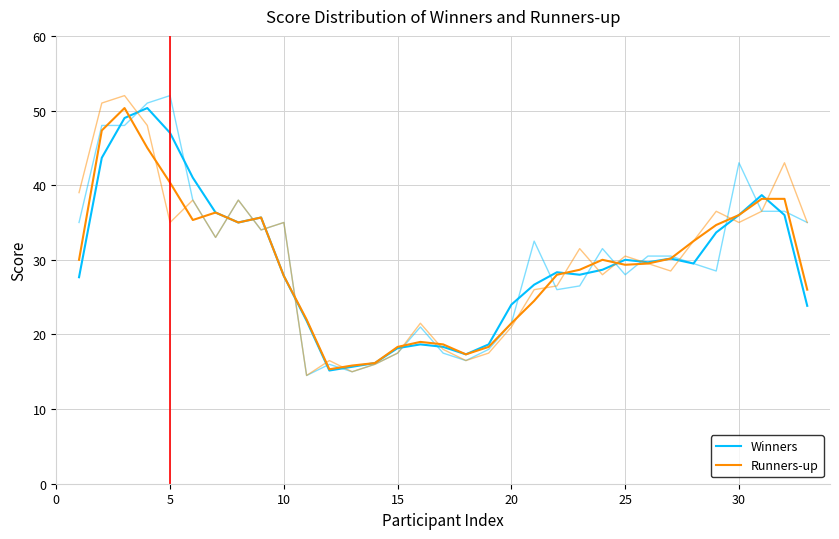

Which series ends up on top after the final intersection of Runners-up and Winners?

Runners-up